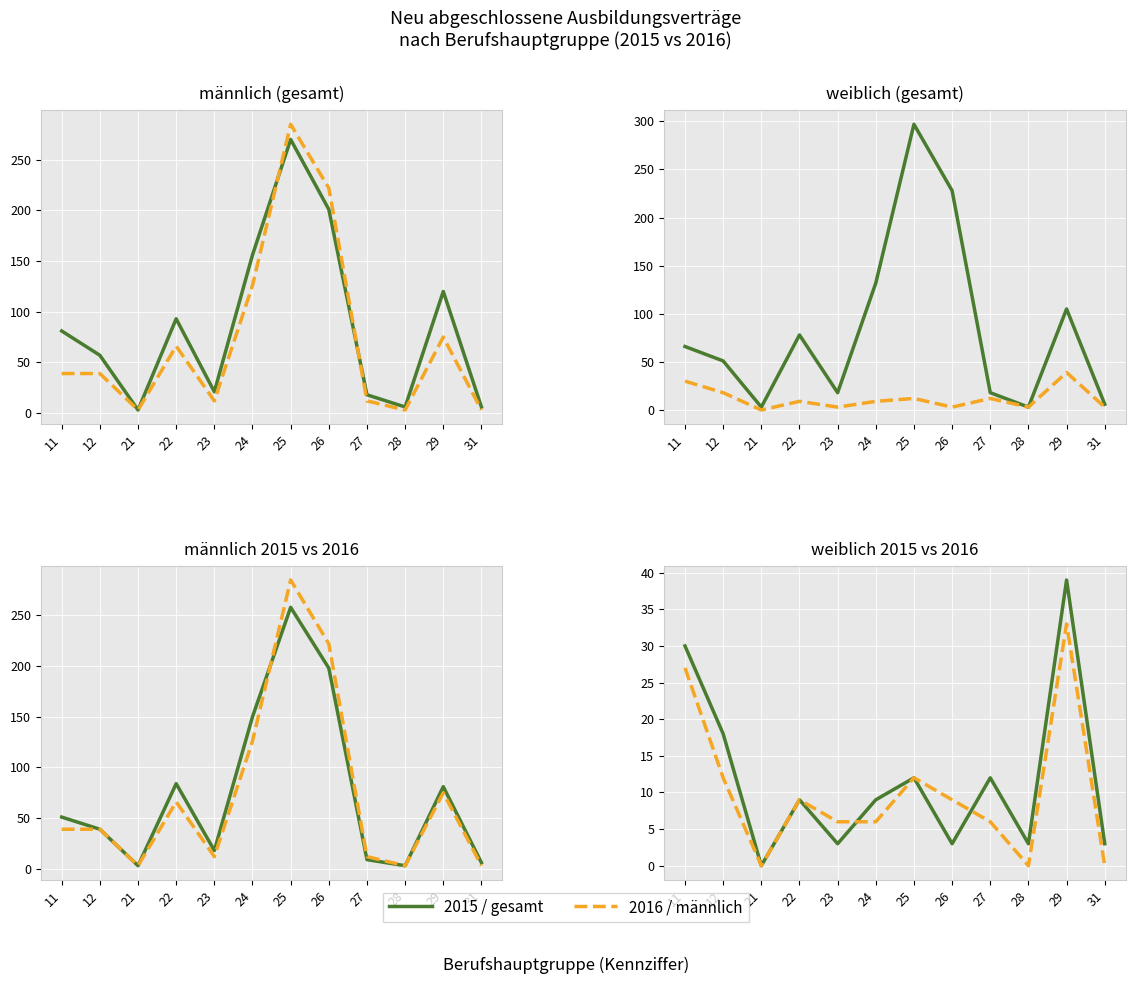

How many lines are shown in the chart?

6